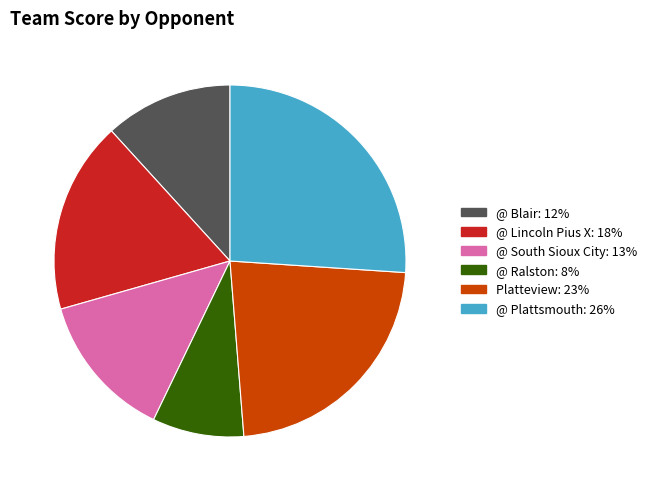

How many segments does this pie chart have?

6